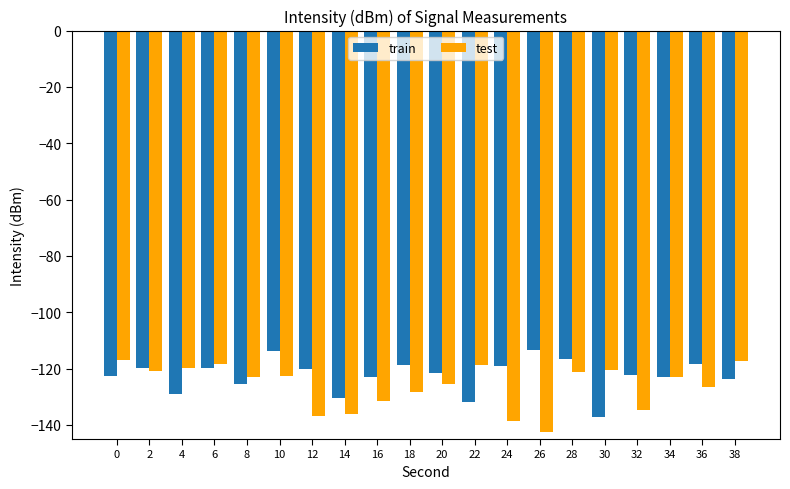

True or false: train has a value of -25.7 at 12.

False